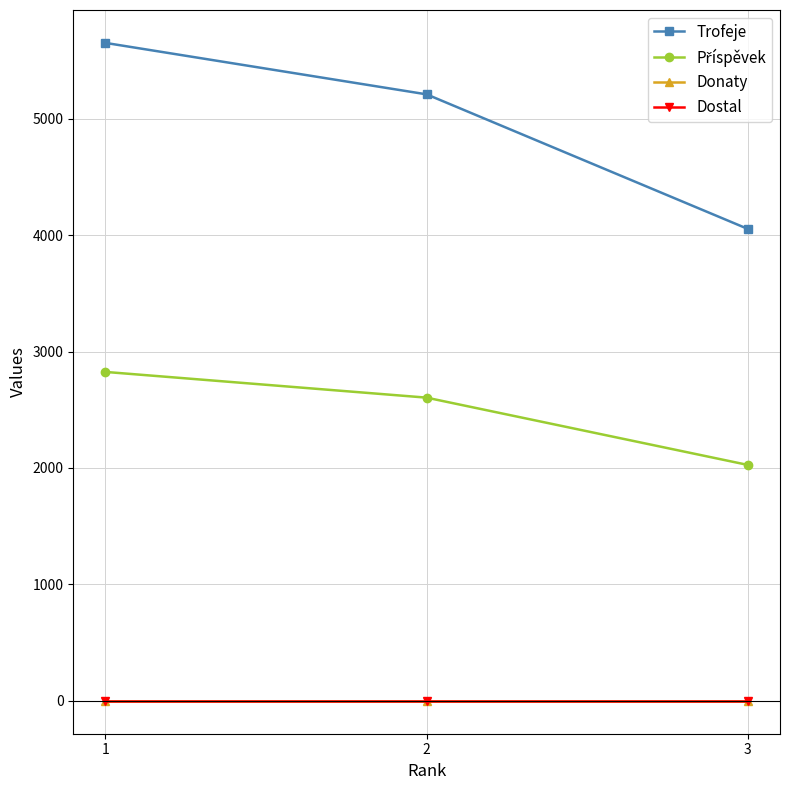

Does the chart have visible grid lines?

Yes